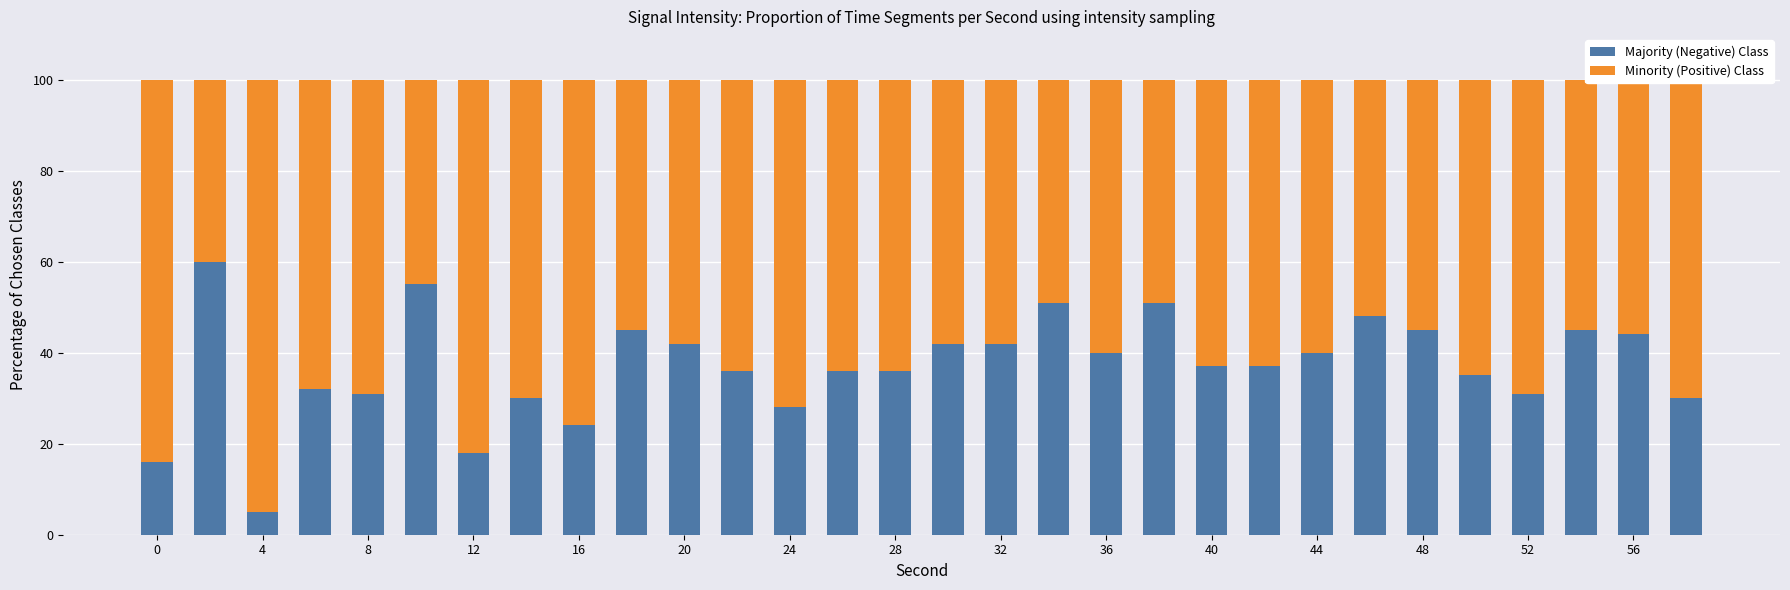

What is the highest value of the Majority (Negative) Class series?

60